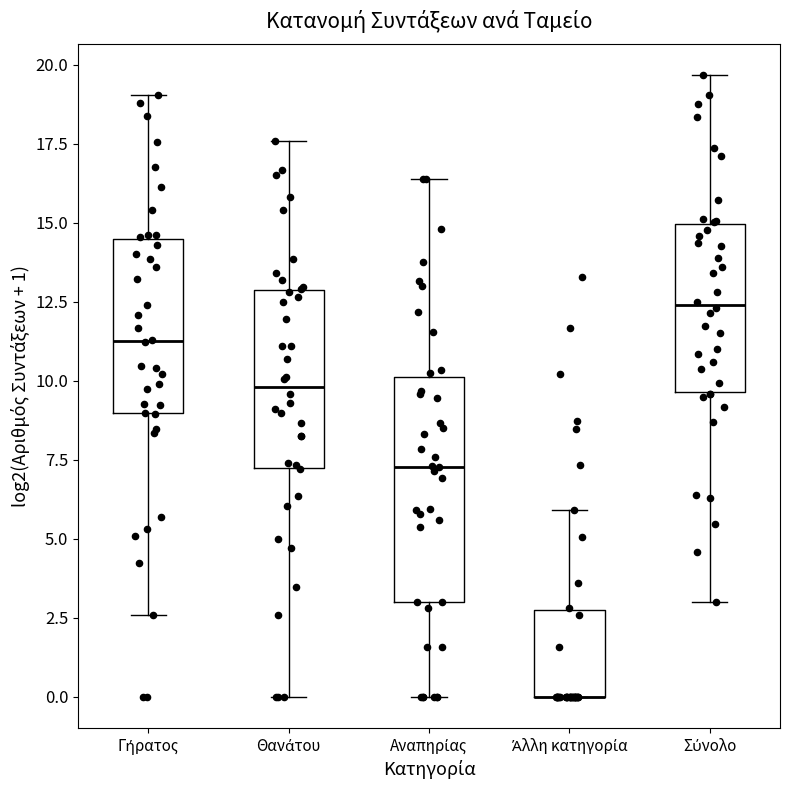

Reading left to right, read every box against the y-axis: the position of its median line, the range the box covers, and the ends of its whiskers. The values are not printed on the chart, so give them approximately, as read against the axis.

Γήρατος: median 11.5, box 9.0 to 14.5, whiskers 2.5 to 19.0
Θανάτου: median 10.0, box 7.0 to 13.0, whiskers 0.0 to 17.5
Αναπηρίας: median 7.5, box 3.0 to 10.0, whiskers 0.0 to 16.5
Άλλη κατηγορία: median 0.0 (drawn on the box's lower edge), box 0.0 to 3.0, whiskers 0.0 to 6.0
Σύνολο: median 12.5, box 9.5 to 15.0, whiskers 3.0 to 19.5